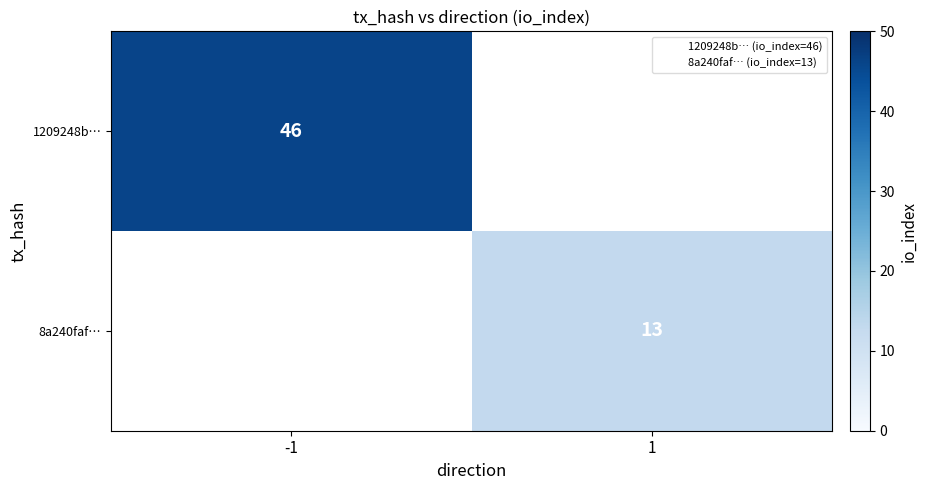

At which label does 1209248b… reach its peak?

-1